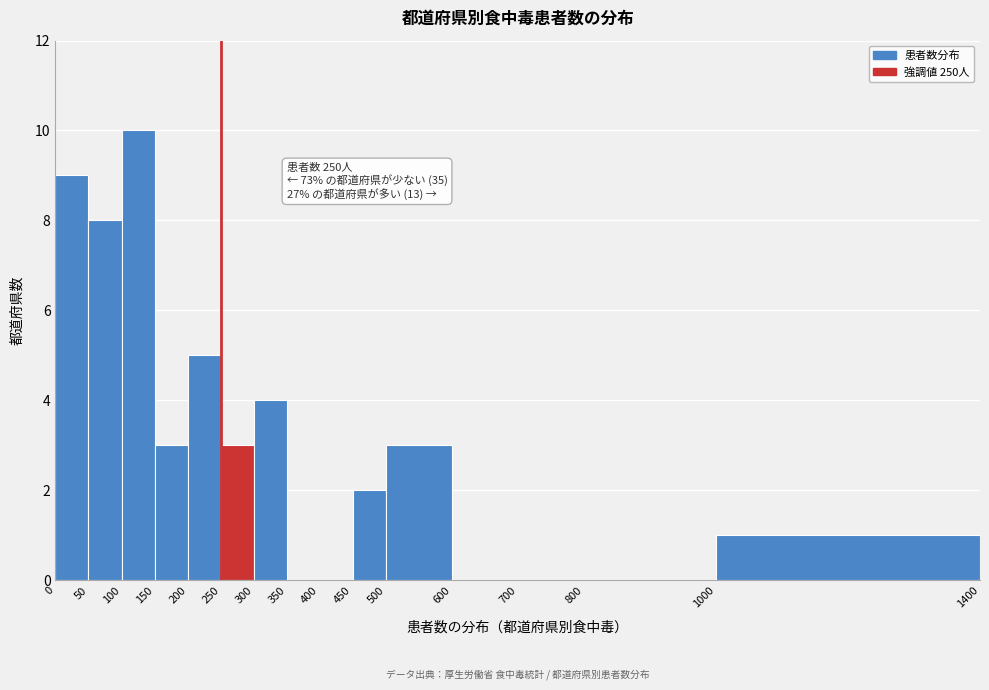

Over which range of the x-axis is the bar tallest?

100 to 150